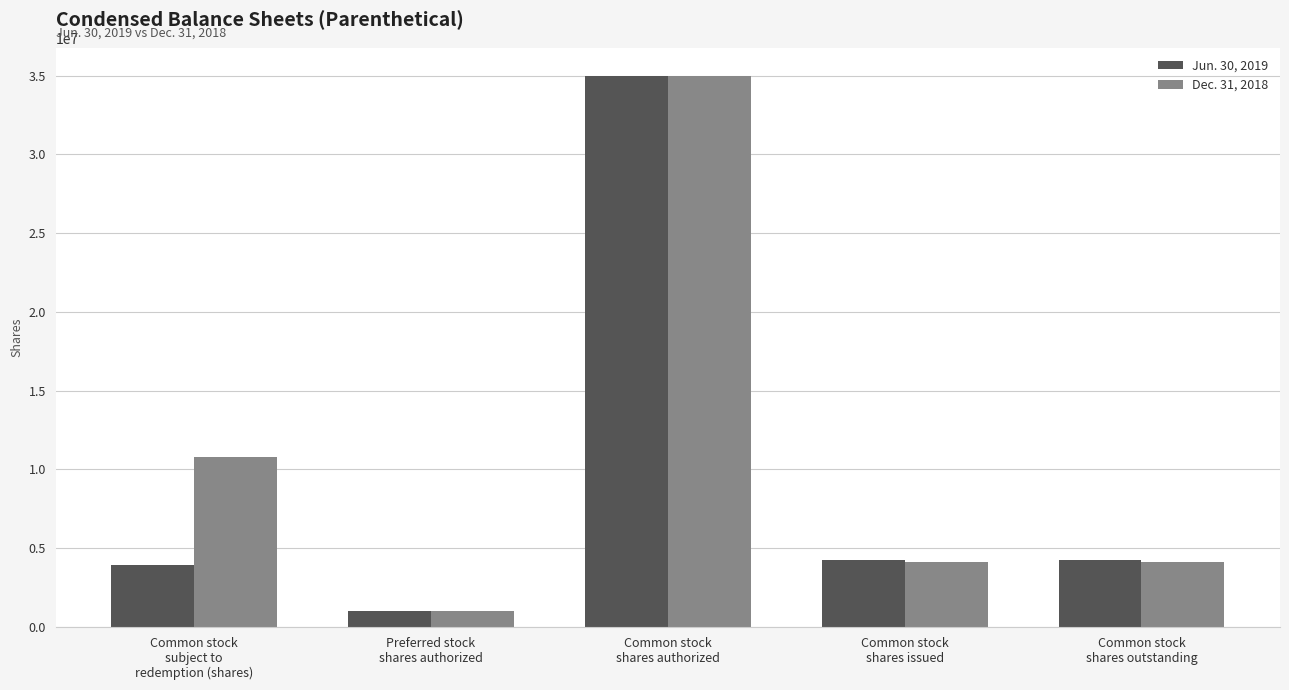

Reading right to left, what are all the values shown in this chart?

Jun. 30, 2019: 4264291	4264291	35000000	1000000	3903924
Dec. 31, 2018: 4098712	4098712	35000000	1000000	10778788